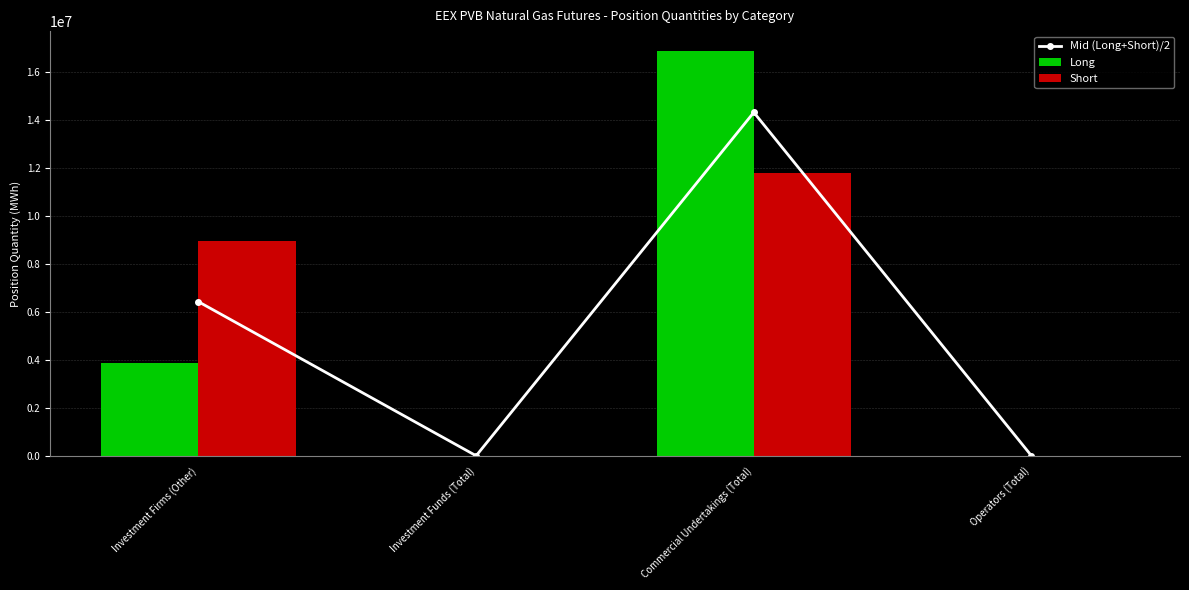

What is the difference between the highest and lowest values at Investment Firms (Other)?

5089020